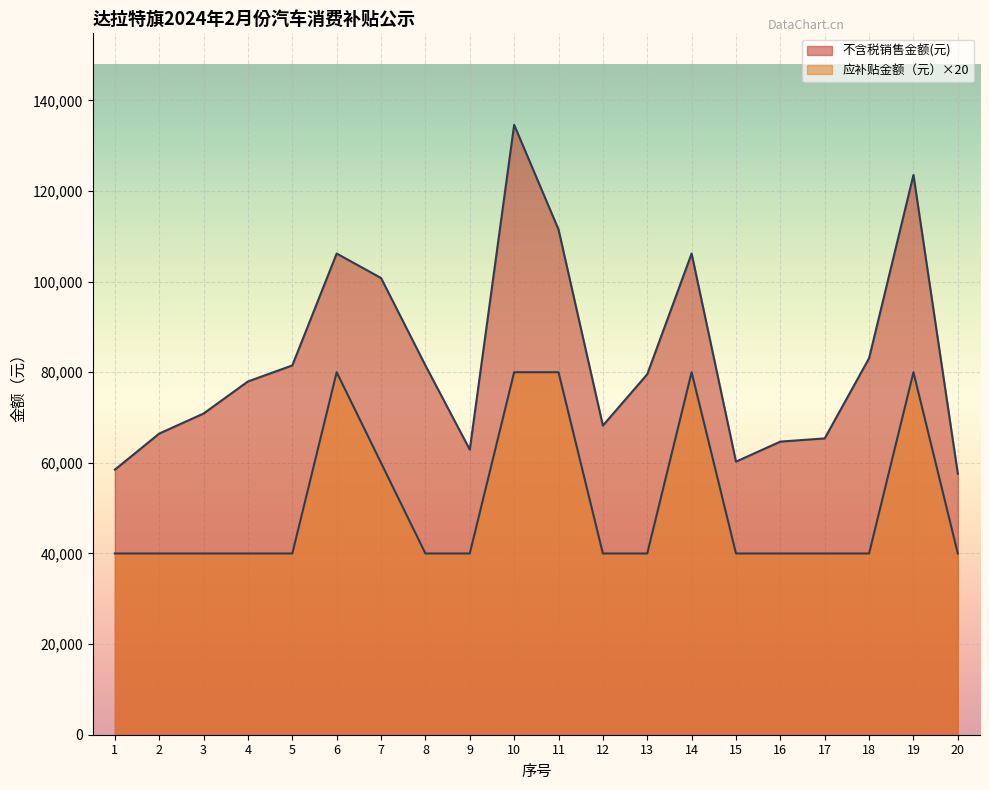

Does the chart display data point markers on the line(s)?

No